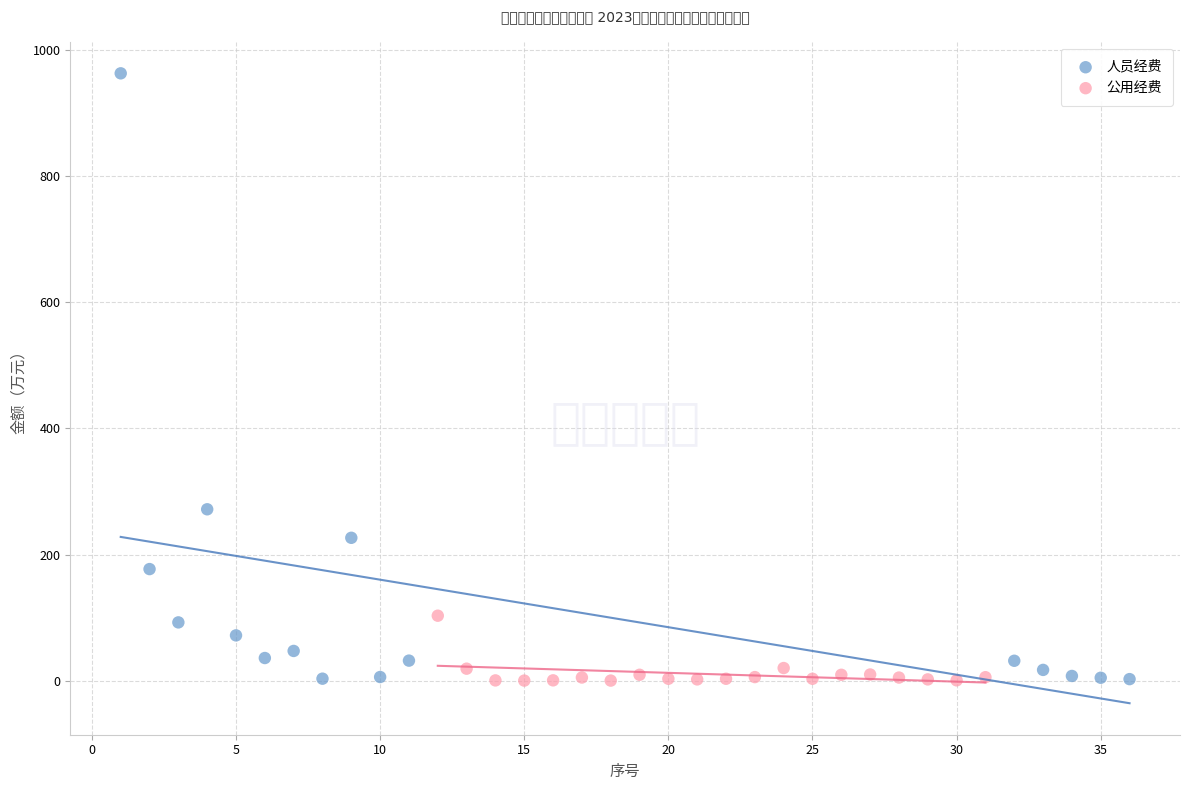

What are all the series names shown in the legend?

人员经费, 公用经费